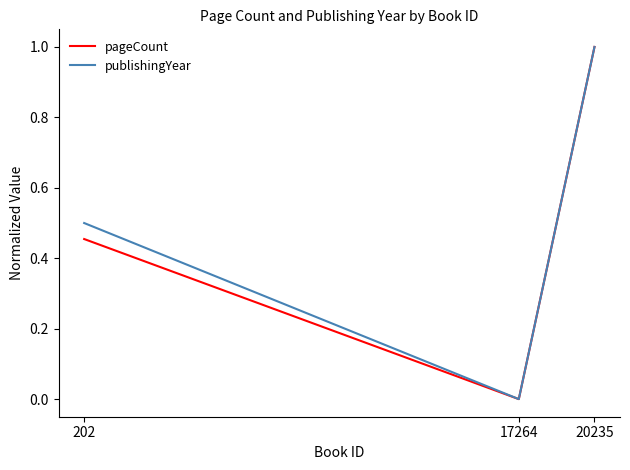

How many positive values does the publishingYear series have?

2